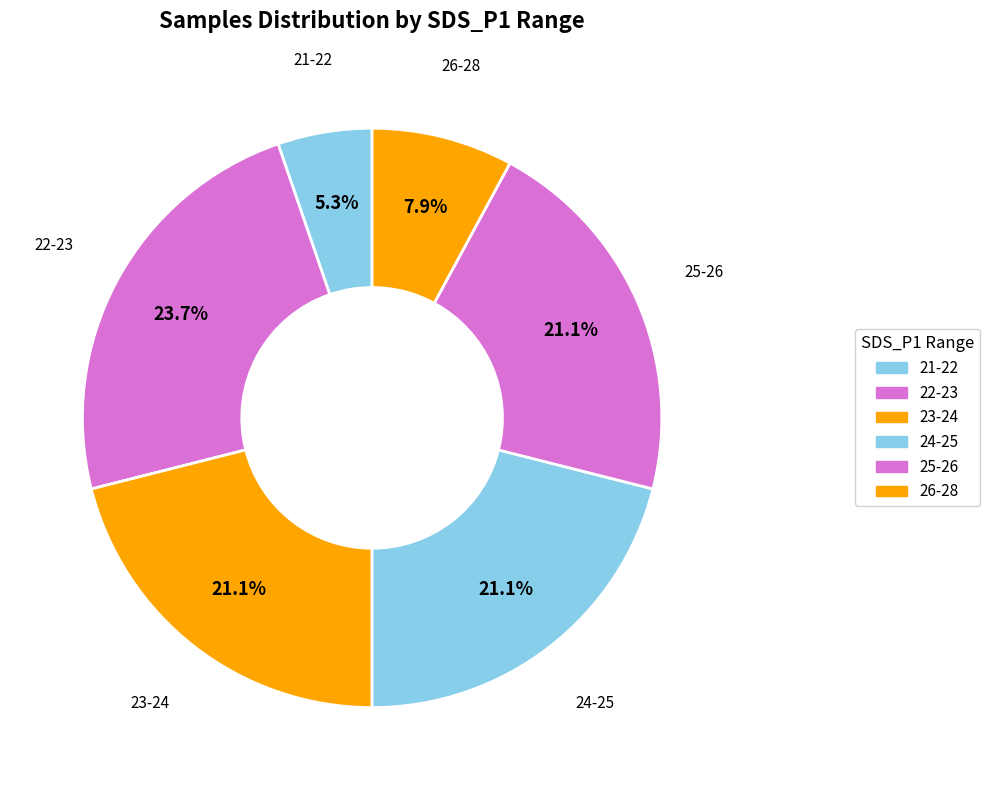

How many segments does this pie chart have?

6